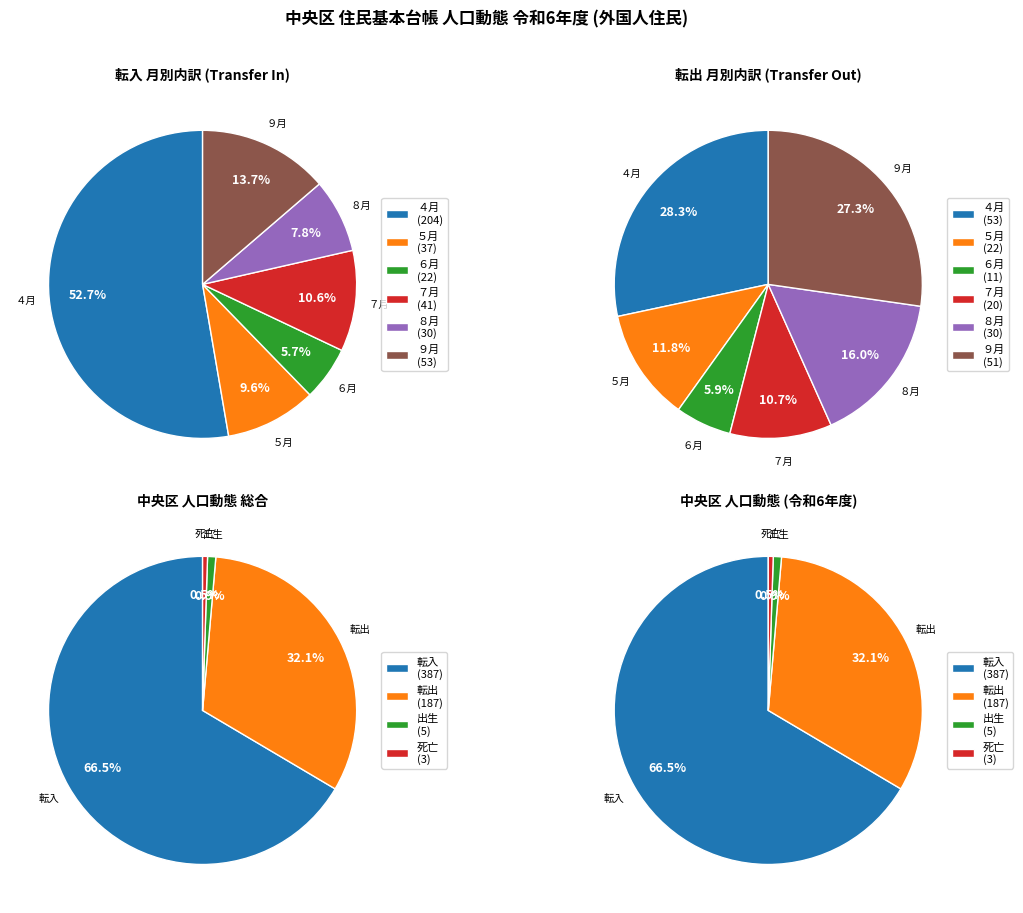

Which series has the widest spread of values?

転入 (Transfer In)